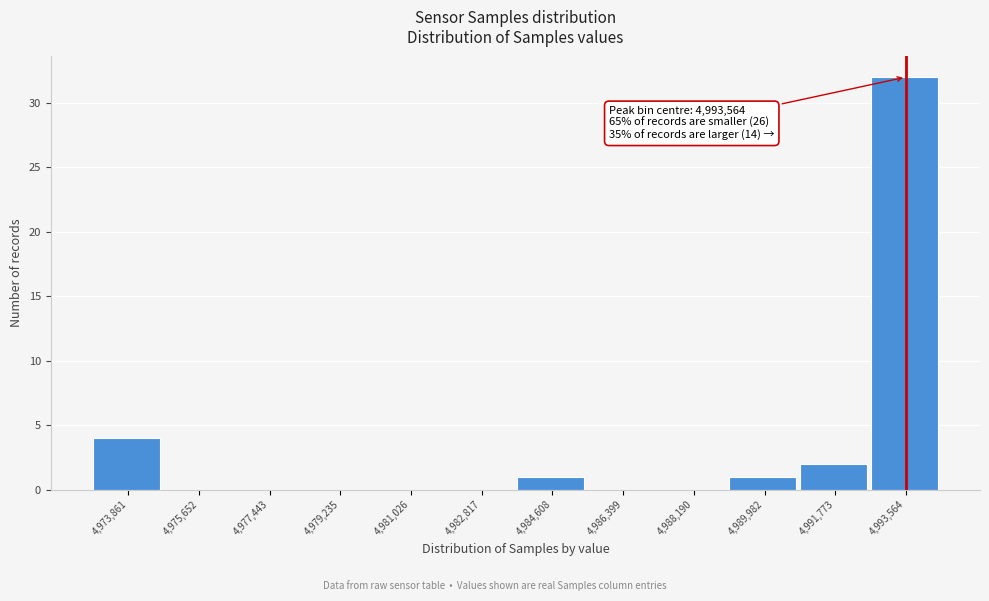

Which range on the x-axis has the tallest bar?

4992600 to 4994400